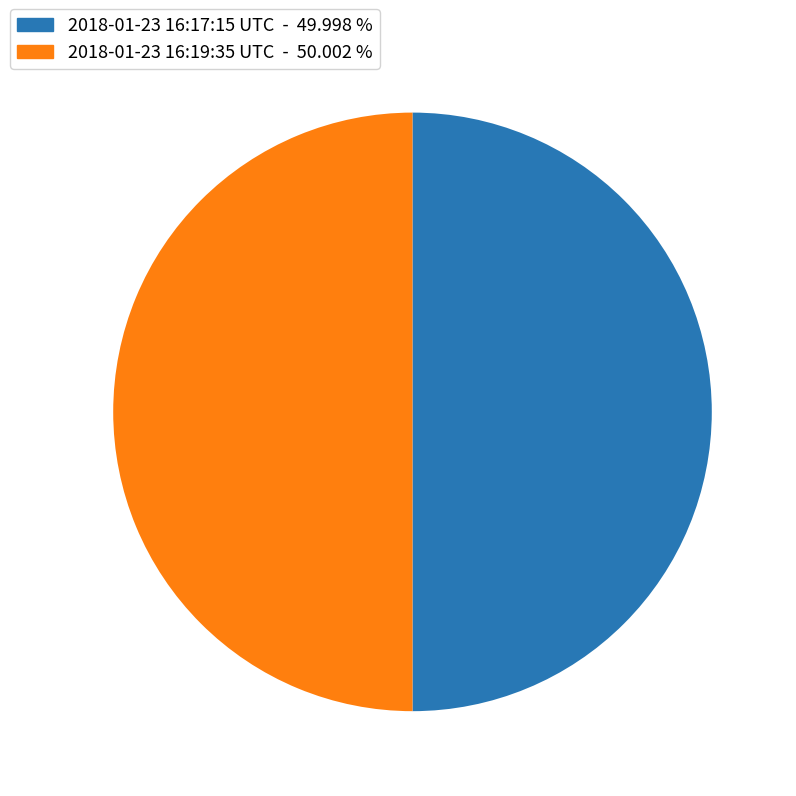

Is the sum of 2018-01-23 16:19:35 UTC and 2018-01-23 16:17:15 UTC greater than half?

Yes